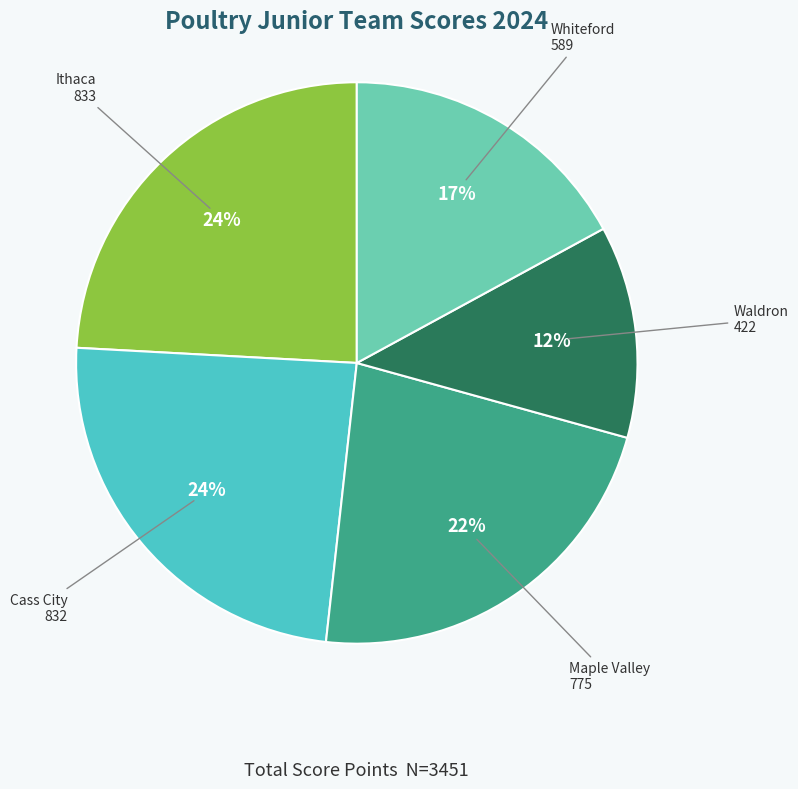

Does any single category account for the majority?

No